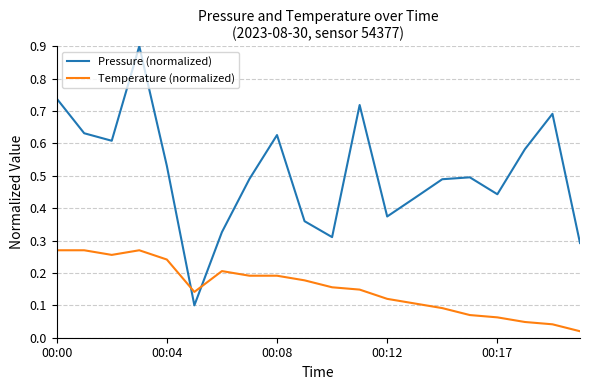

Which series has the largest range (max minus min)?

Pressure (normalized)